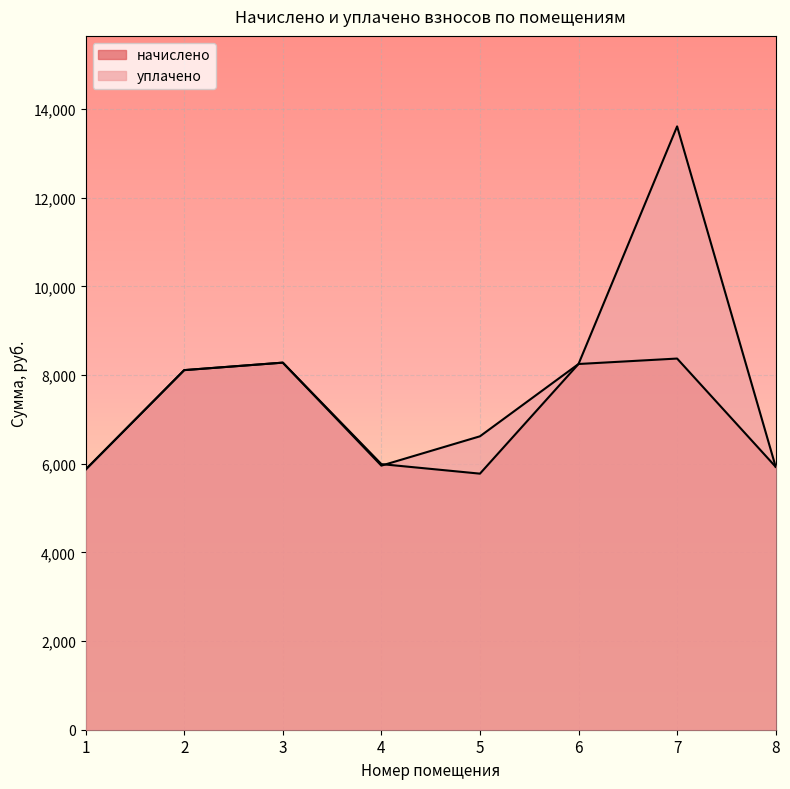

True or false: уплачено has more than 2 interior local peaks.

False